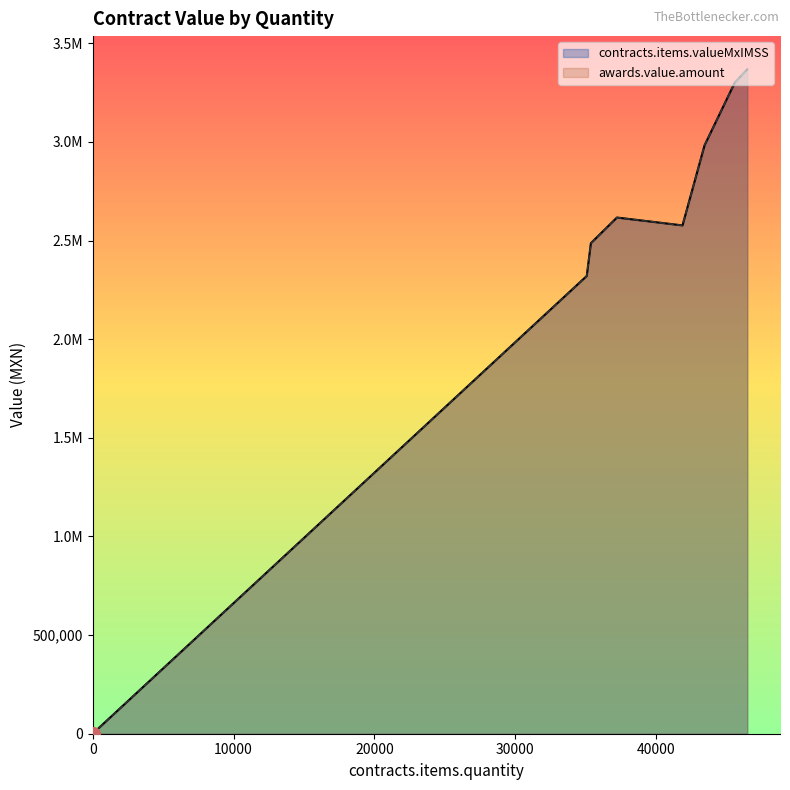

Does the chart display data point markers on the line(s)?

No